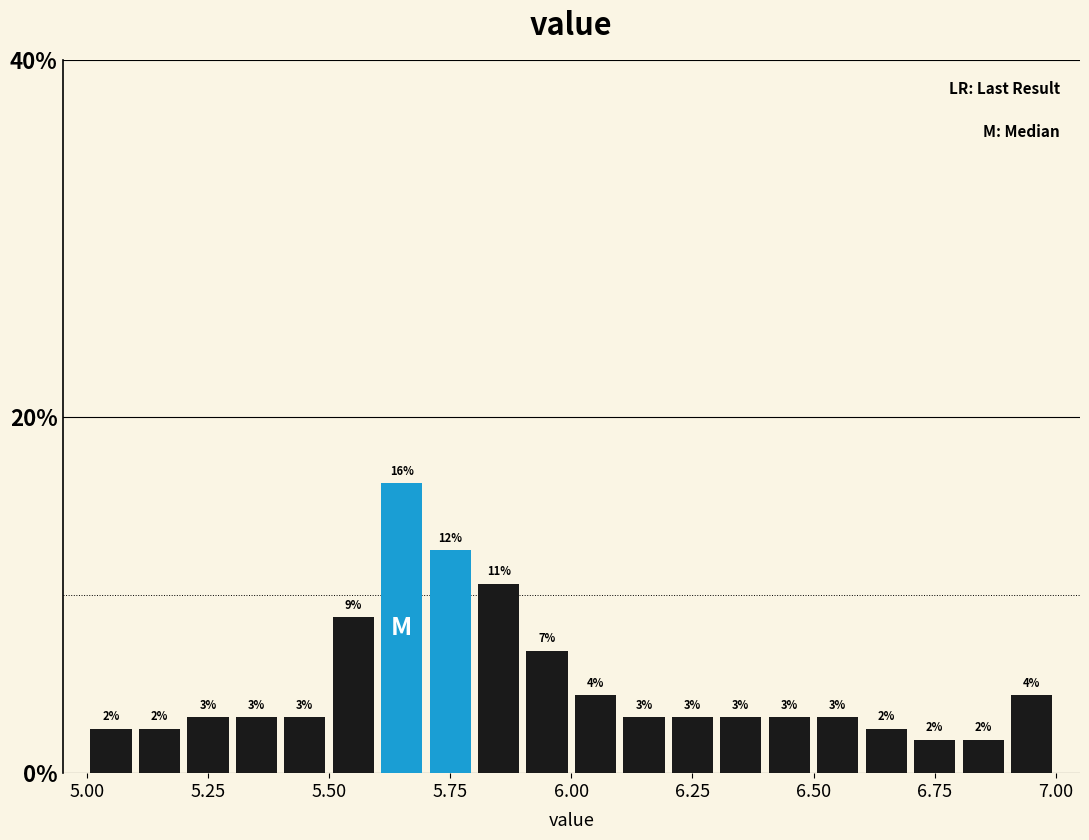

Around what value on the x-axis is the tallest bar? Give the approximate position of its centre, as read against the axis.

5.65